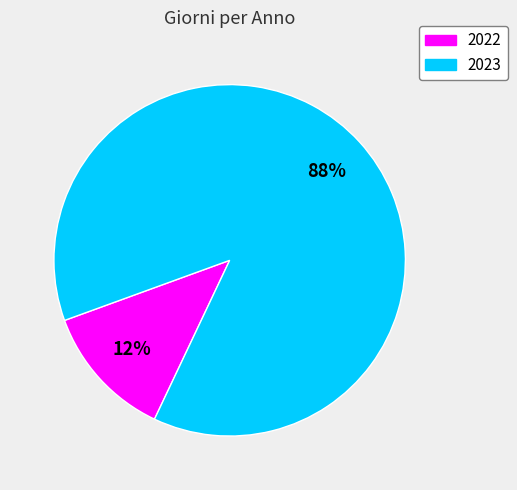

How many segments does this pie chart have?

2